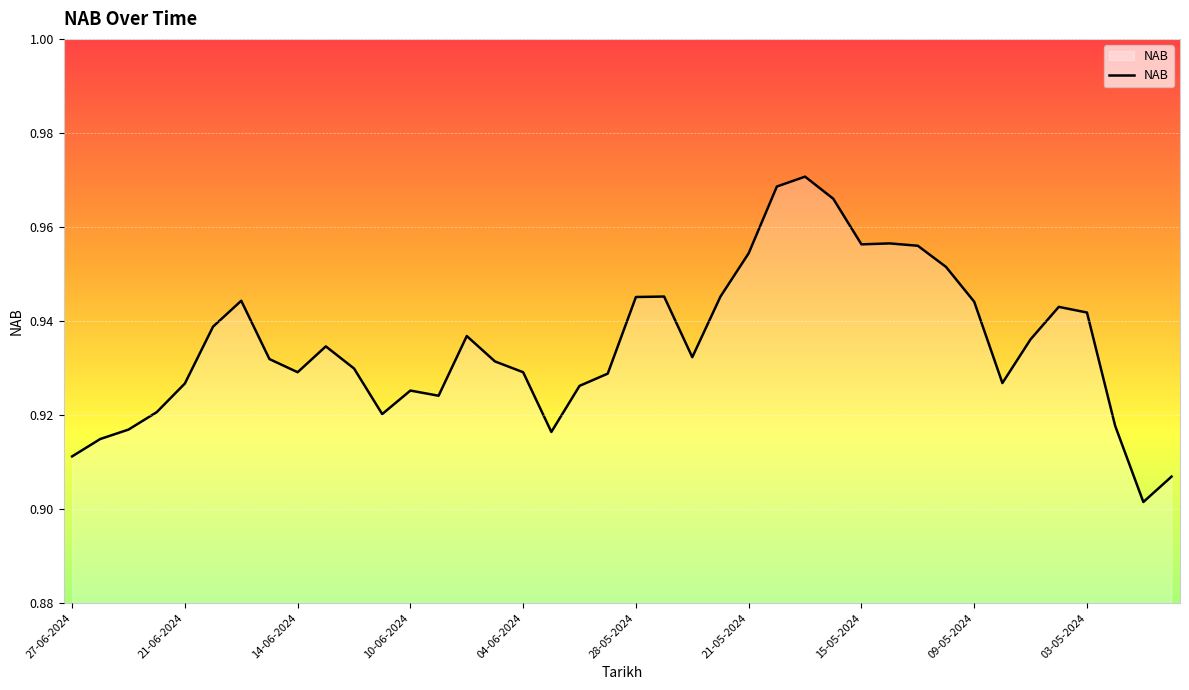

How many lines are shown in the chart?

1